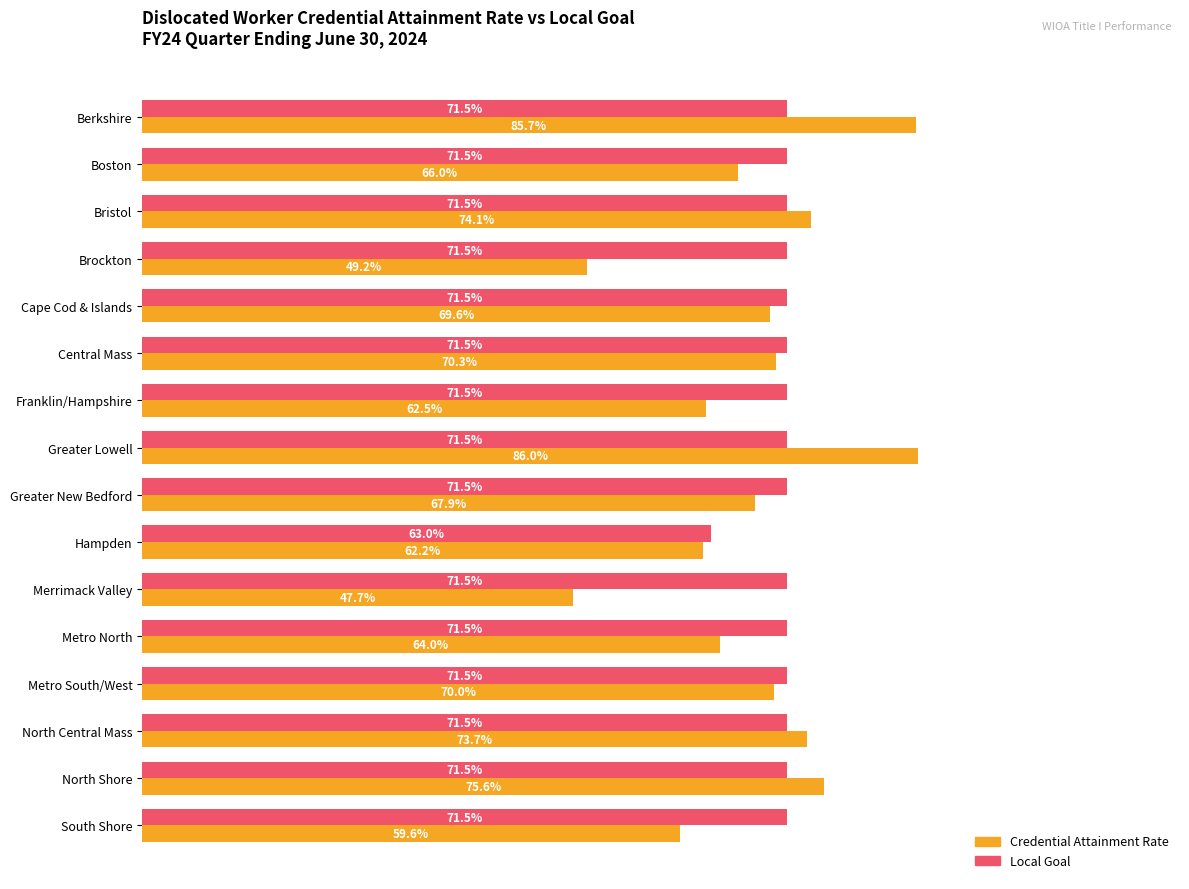

What are all the series names shown in the legend?

Credential Attainment Rate, Local Goal